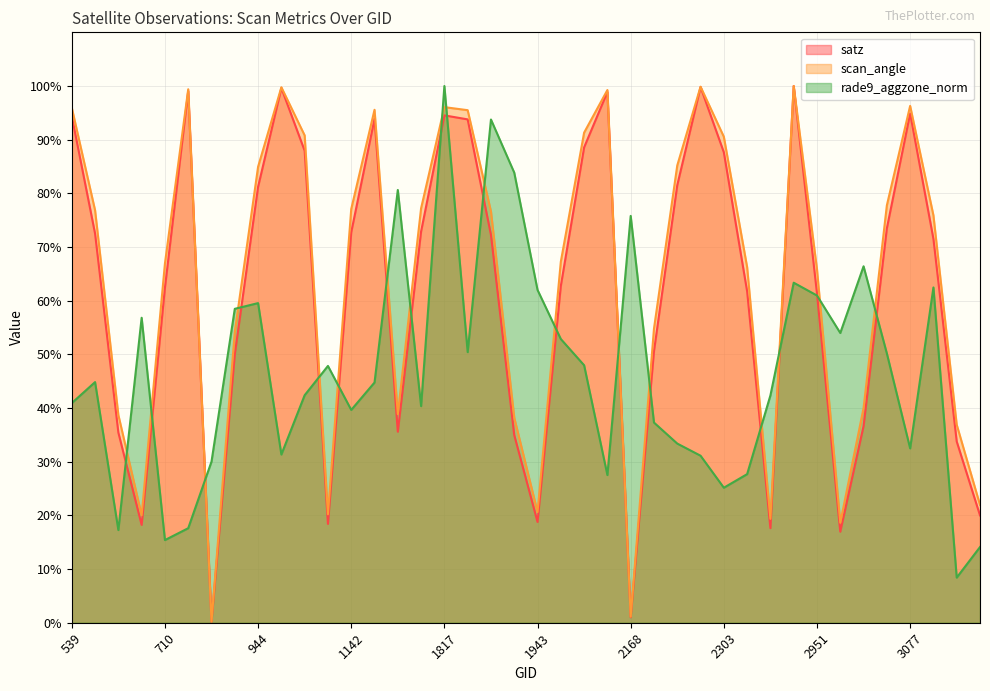

At which label does rade9_aggzone_norm reach its peak?

1817